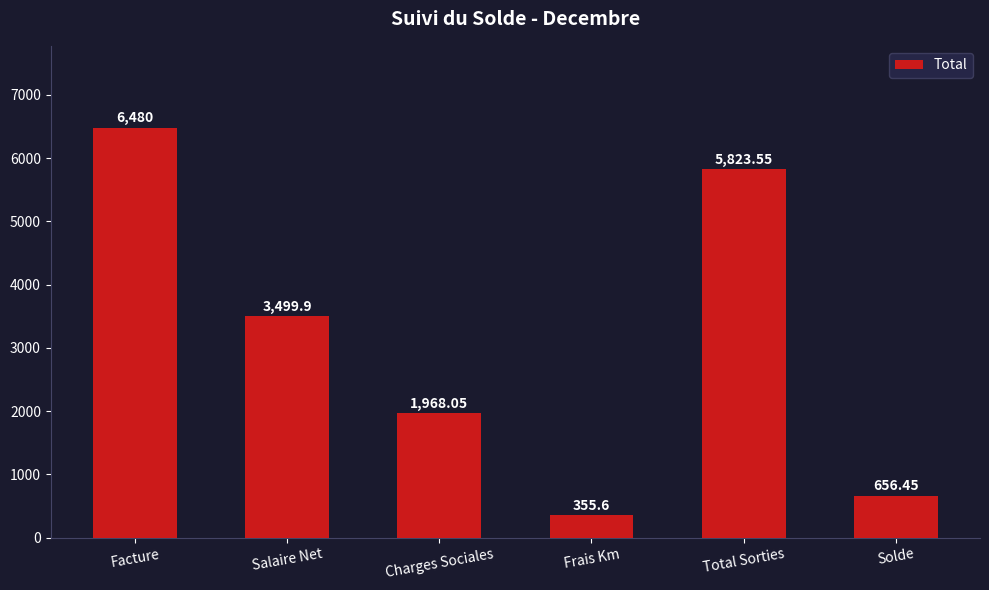

What is the value of the 6th bar from the left?

656.5